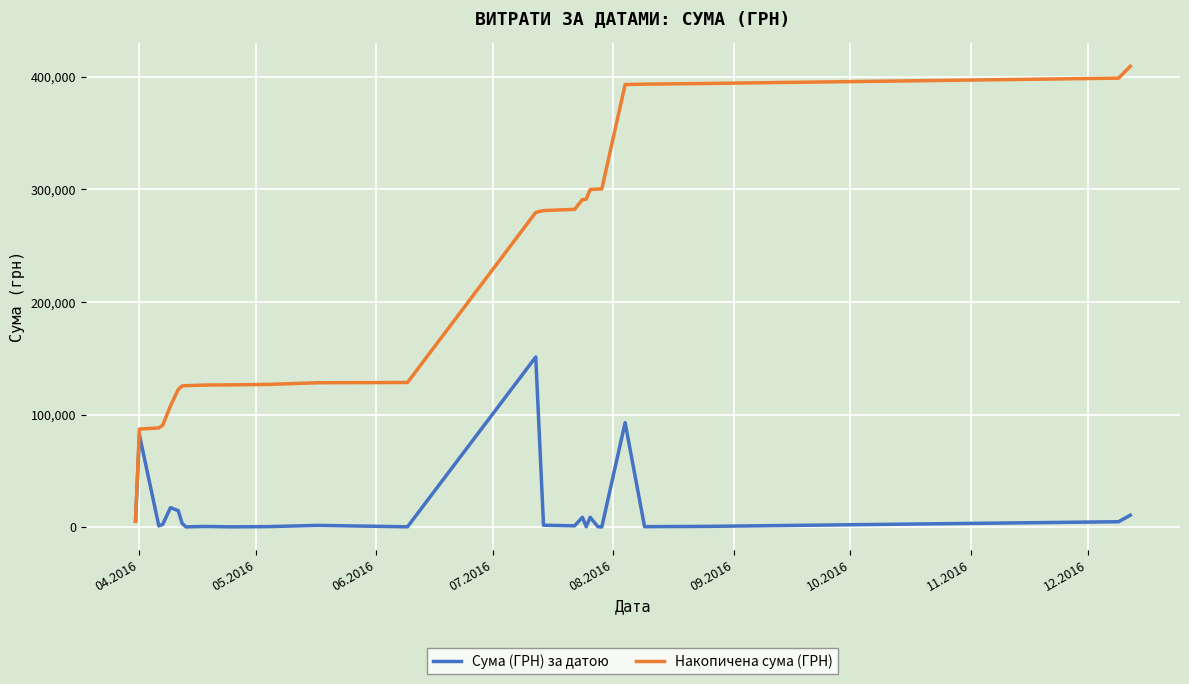

Count the number of categories in the chart.

26